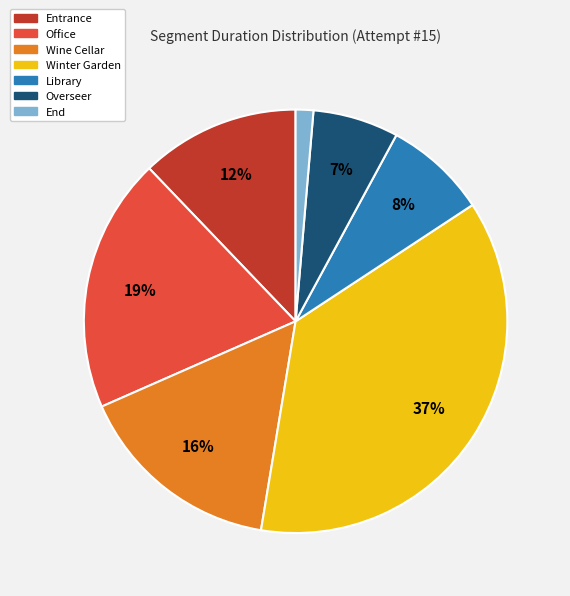

How many segments does this pie chart have?

7